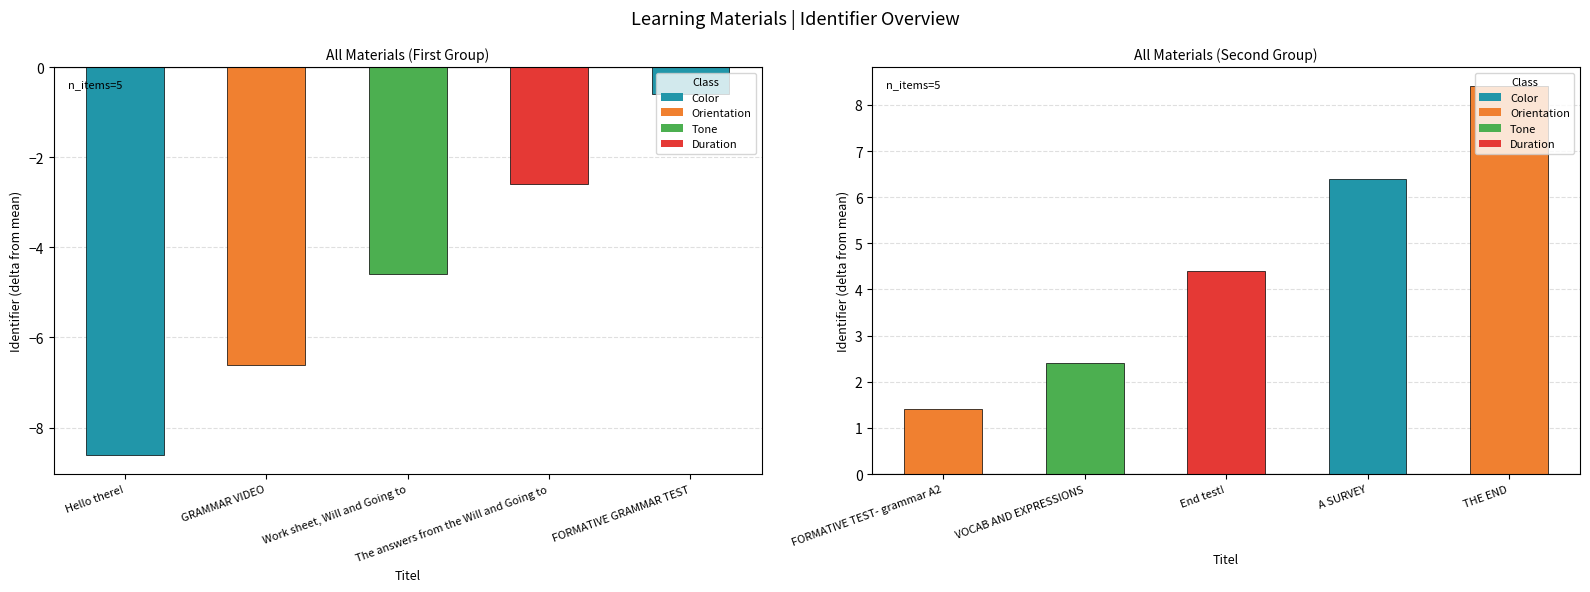

Which series has the largest range (max minus min)?

Identifier (Left Group)